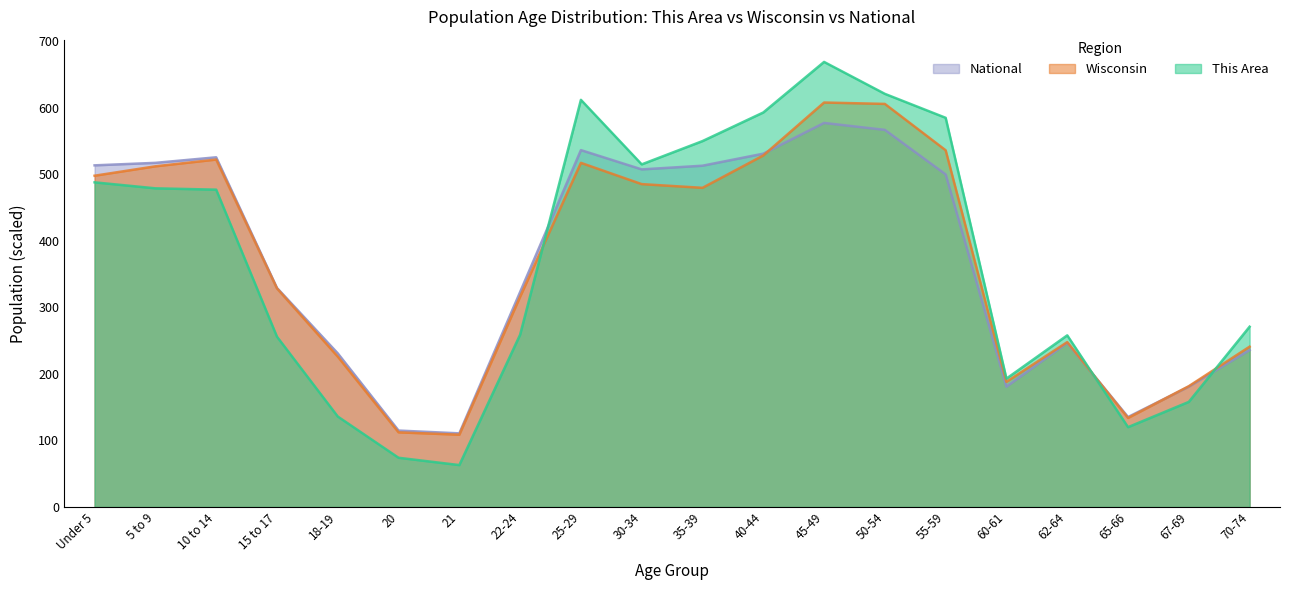

The National series shows 517.3 at 5 to 9. True or false?

True